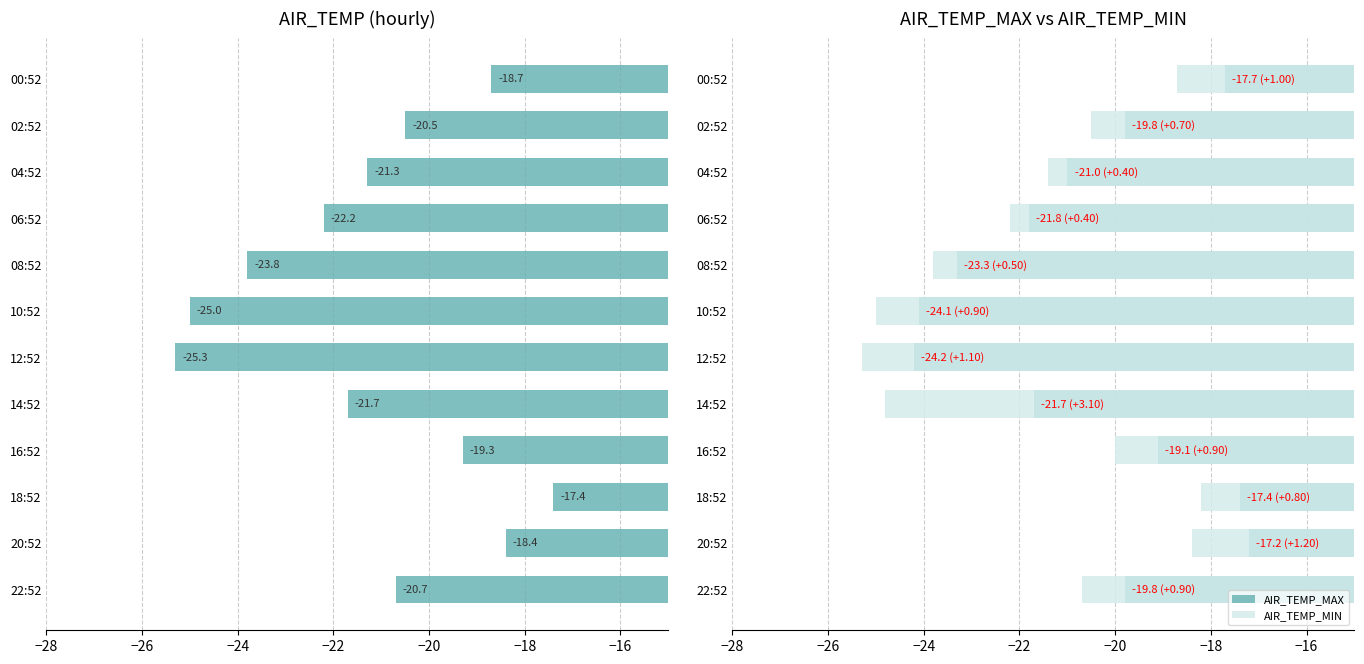

Which series changed the most between 04:52 and 16:52?

AIR_TEMP